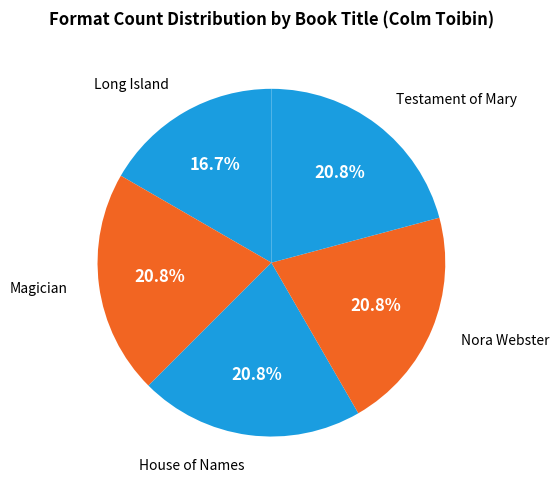

How many segments does this pie chart have?

5